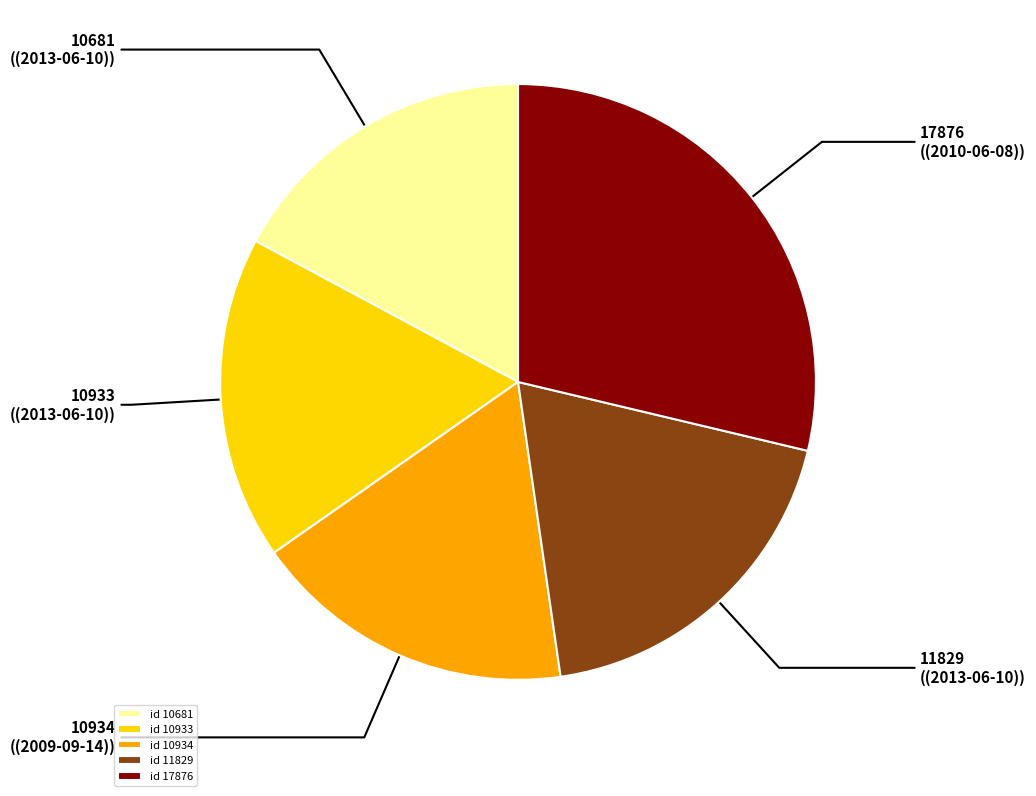

Is id 10933 the majority of the pie?

No